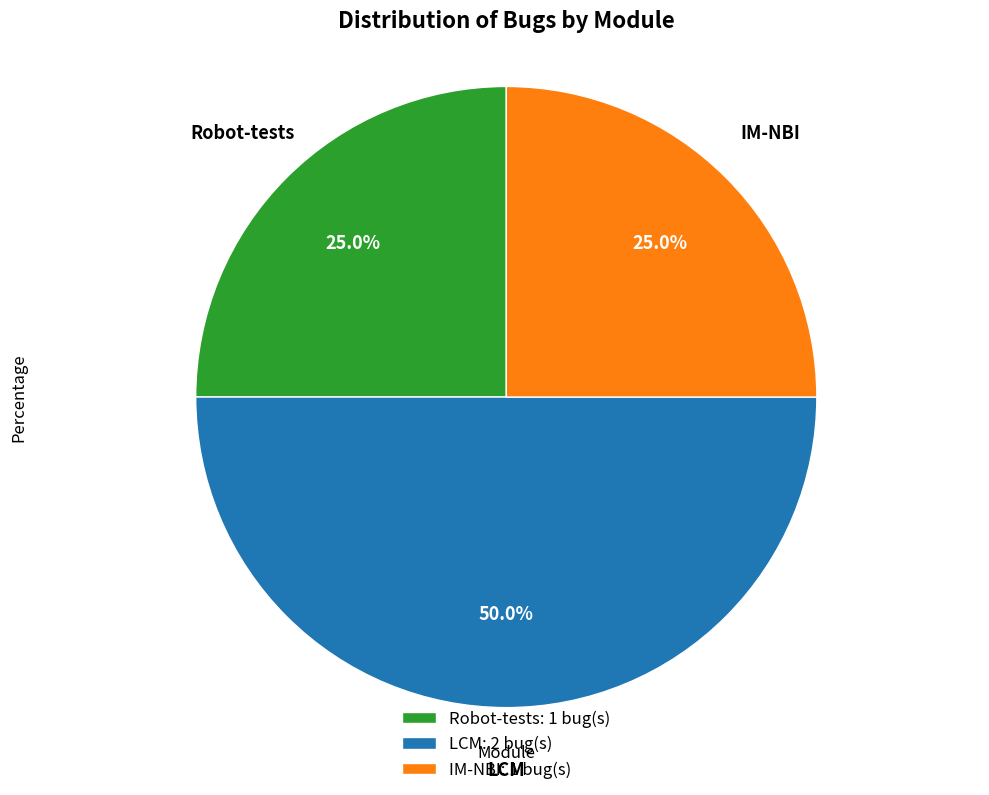

Is it true that IM-NBI is 25% of the pie?

True